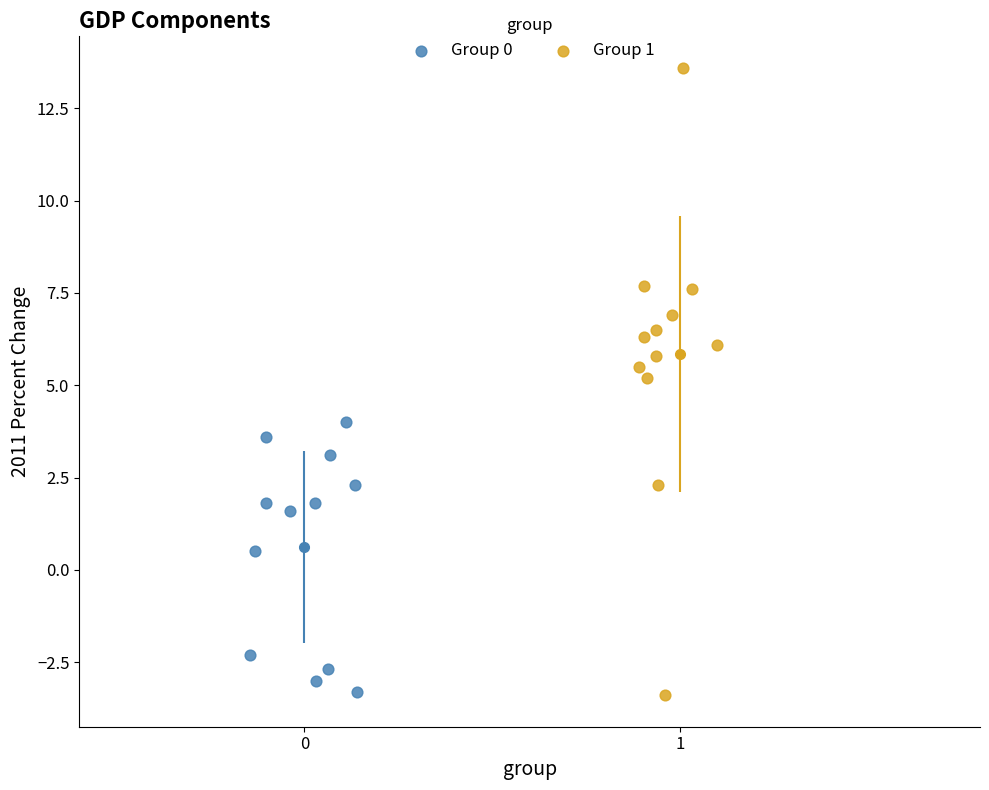

Which series contains the highest Y value?

Group 1